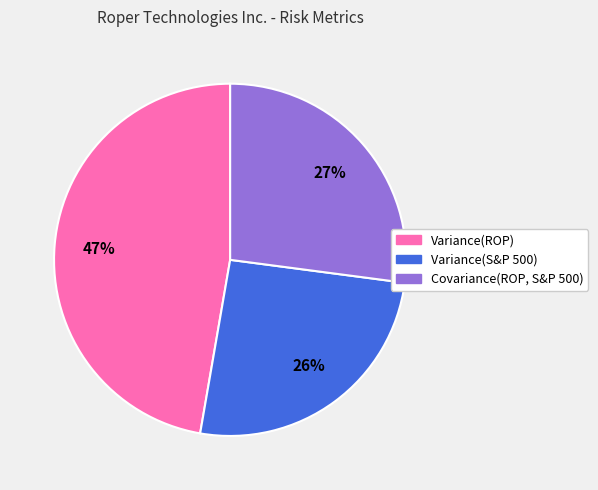

Is it true that Covariance(ROP, S&P 500) is 27% of the pie?

True